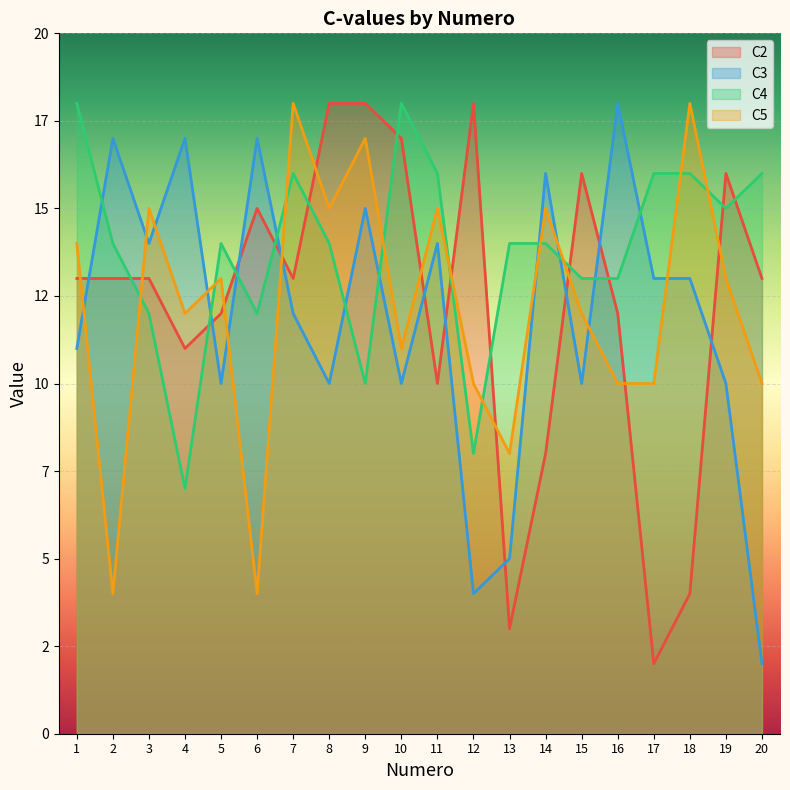

How many lines are shown in the chart?

4